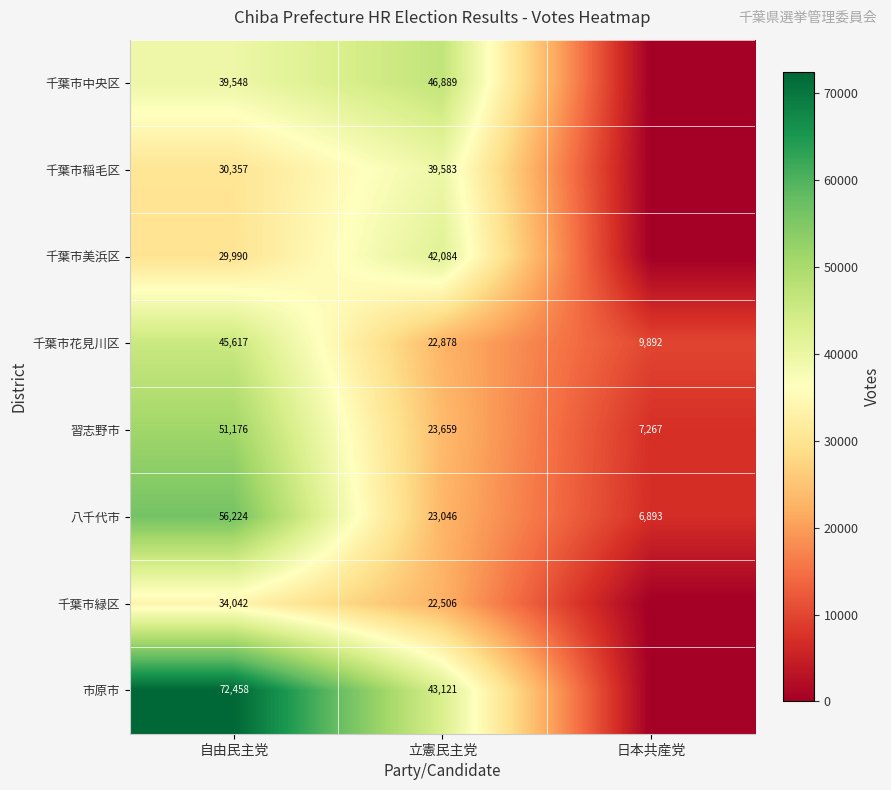

List the labels in order of 八千代市 value, smallest first.

日本共産党, 立憲民主党, 自由民主党